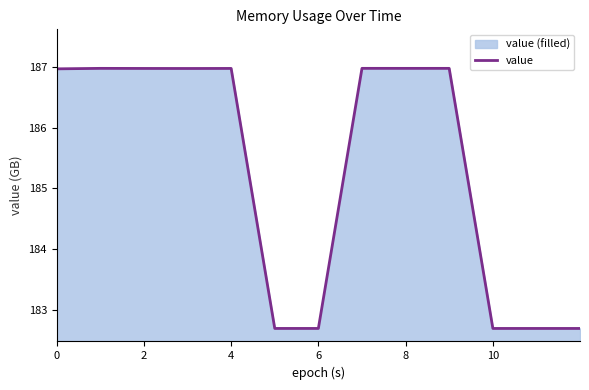

What is the smallest value displayed?

182.7